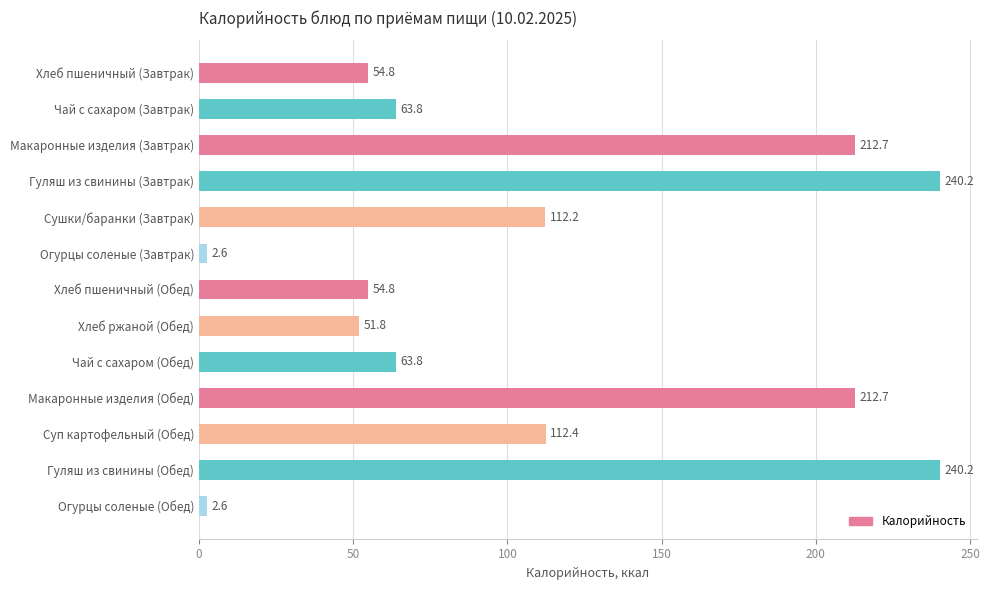

What is the maximum value shown in the chart?

240.2